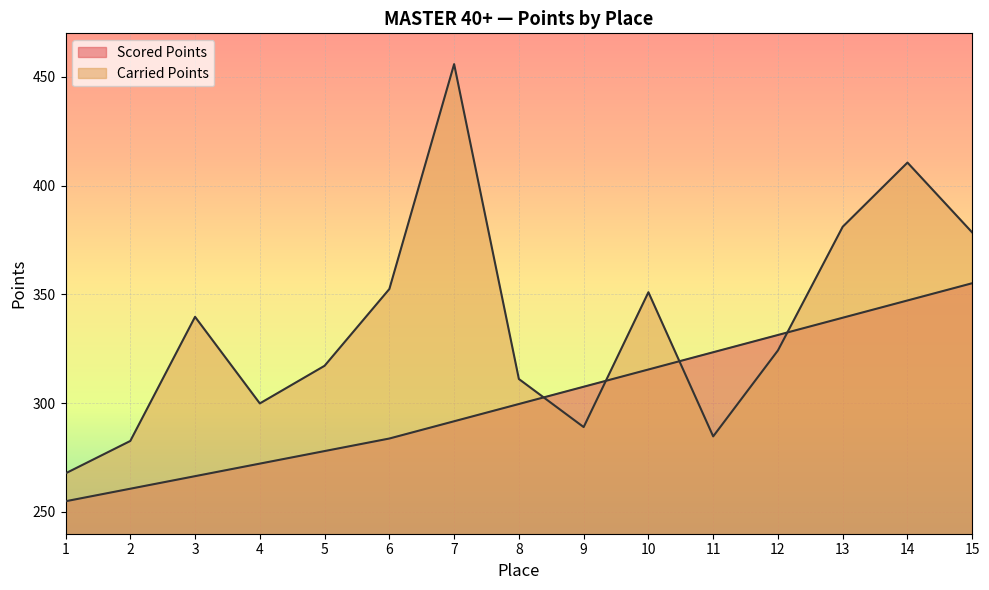

List the series in order of their peak value, lowest first.

Scored Points, Carried Points